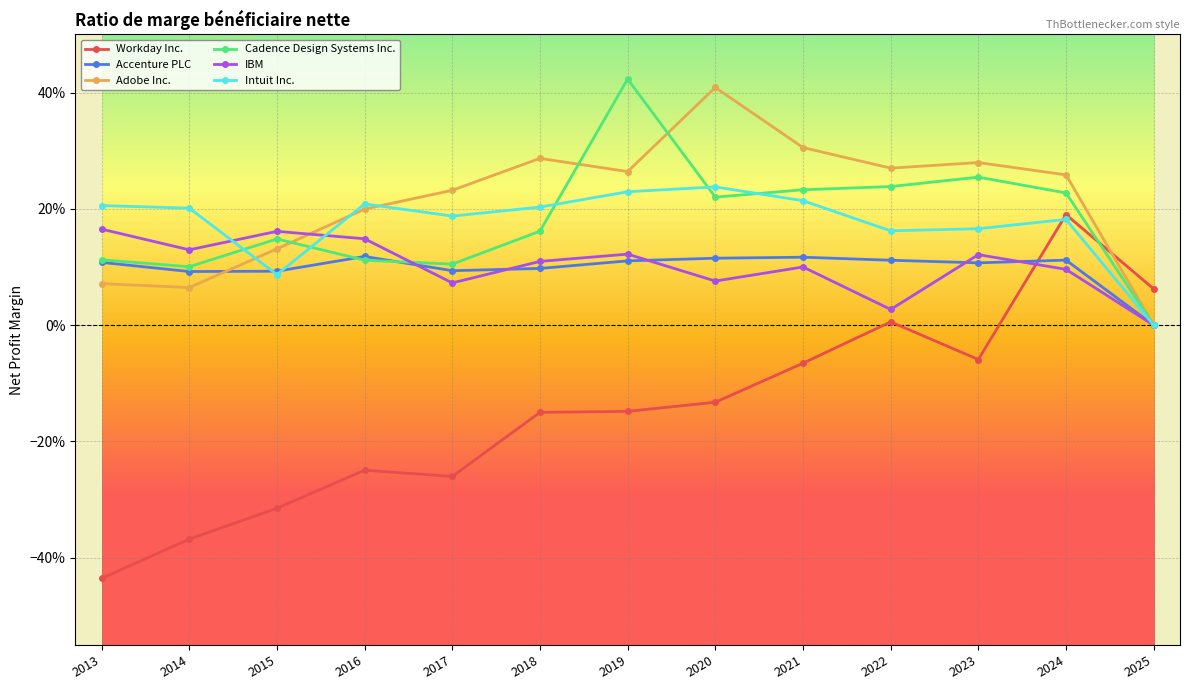

Does the chart have visible grid lines?

Yes